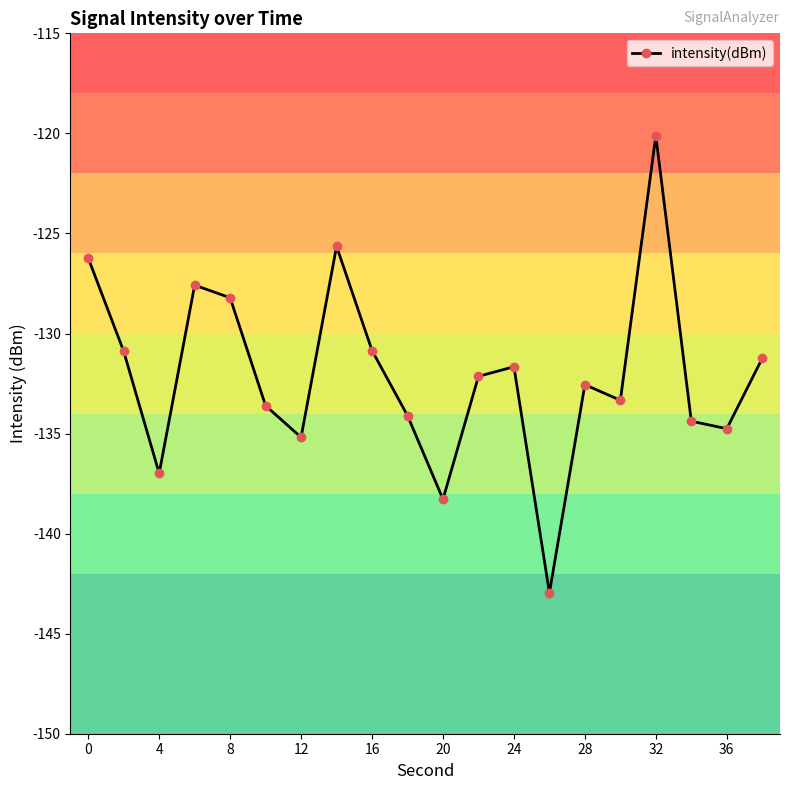

How many interior local valleys (lower than both neighbors) does the data have?

6